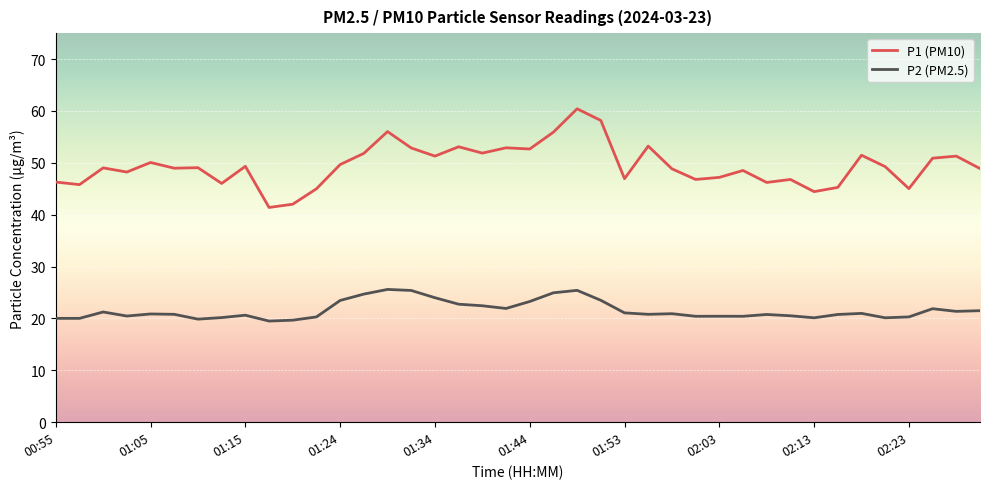

What is the minimum value for P1 (PM10)?

41.4